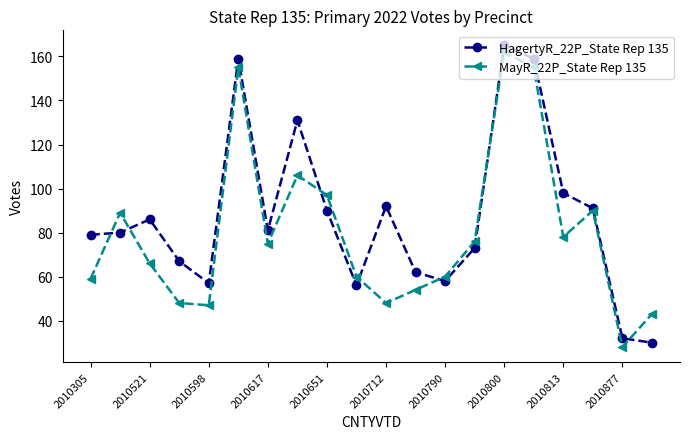

How many lines are shown in the chart?

2